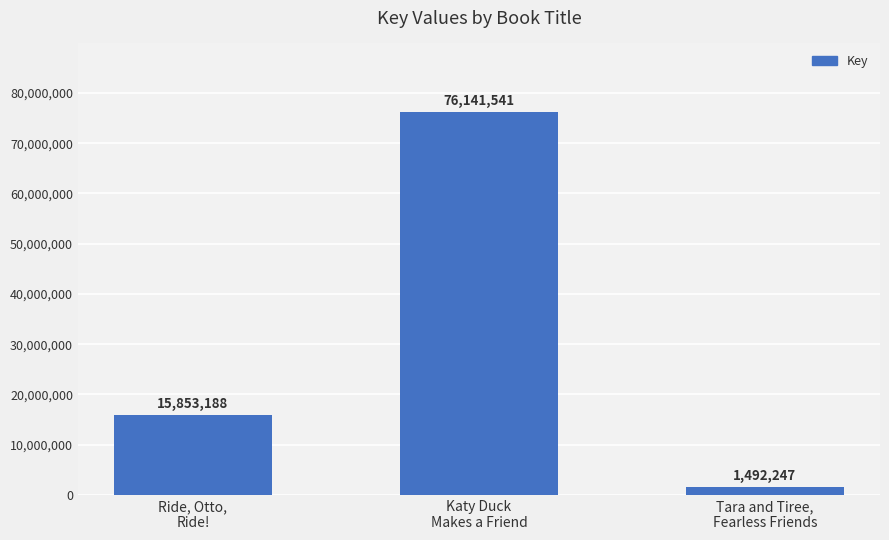

Which label corresponds to the largest value in the chart?

Katy Duck
Makes a Friend